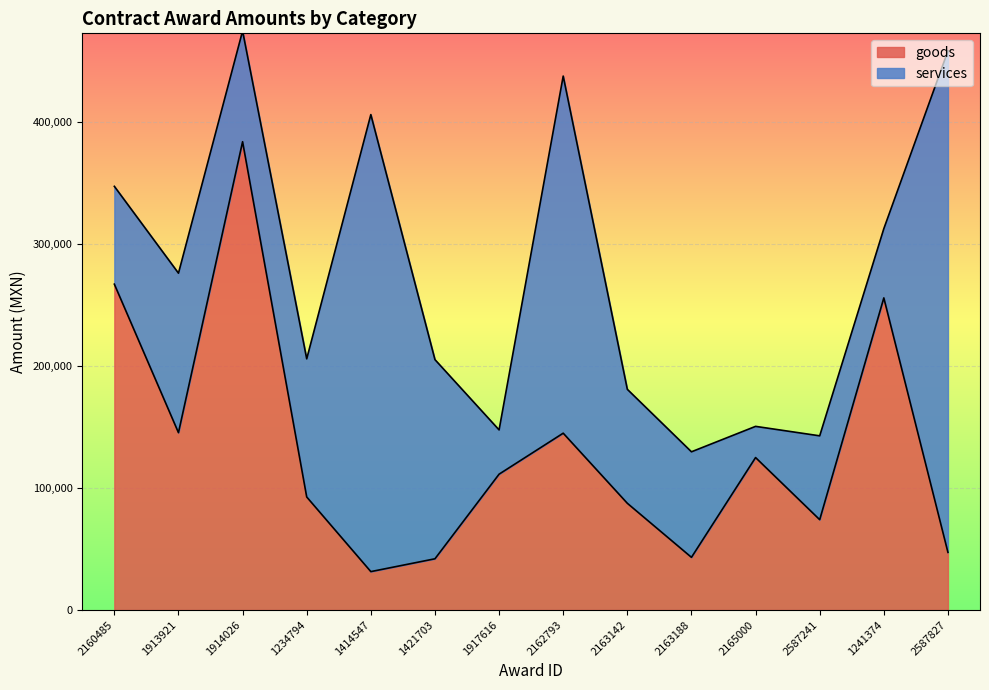

Approximately how many times larger is the value at 1917616 compared to 2587241?

1.5